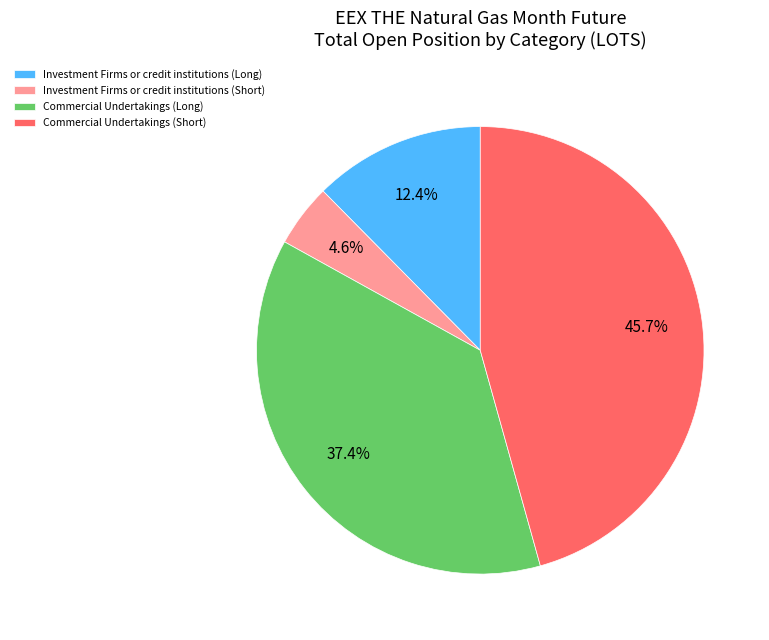

Count the number of slices in the pie.

4